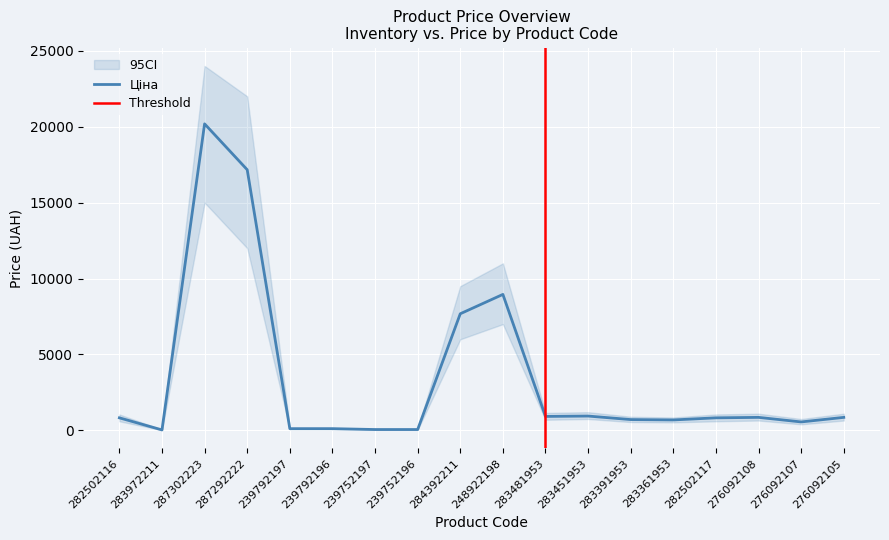

What is the label of the 6th point from the left?

239792196